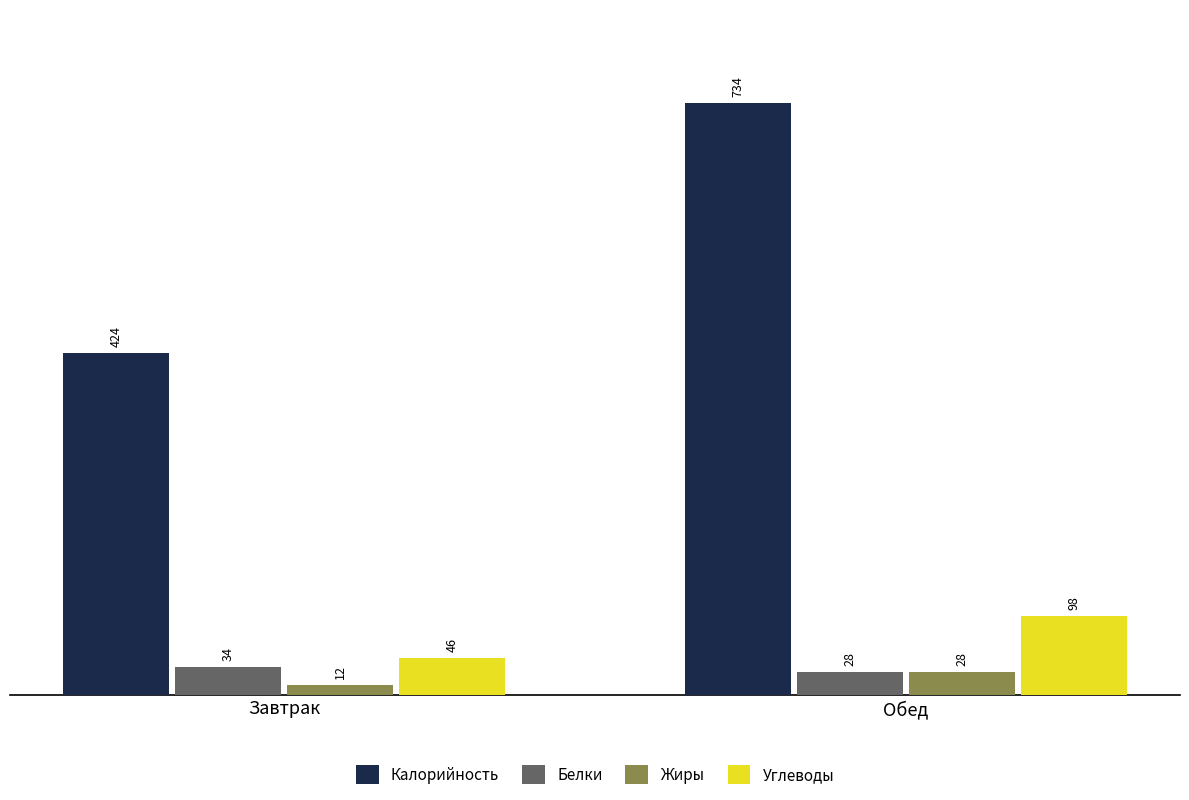

Is it true that Жиры equals 28 at Обед?

True